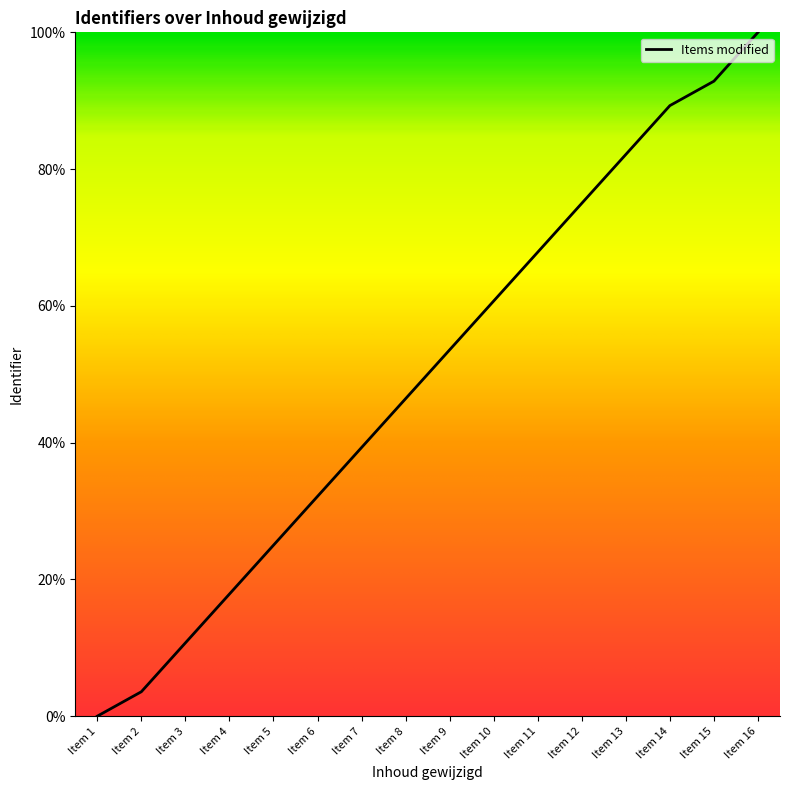

At which label is the value closest to 50?

Item 8